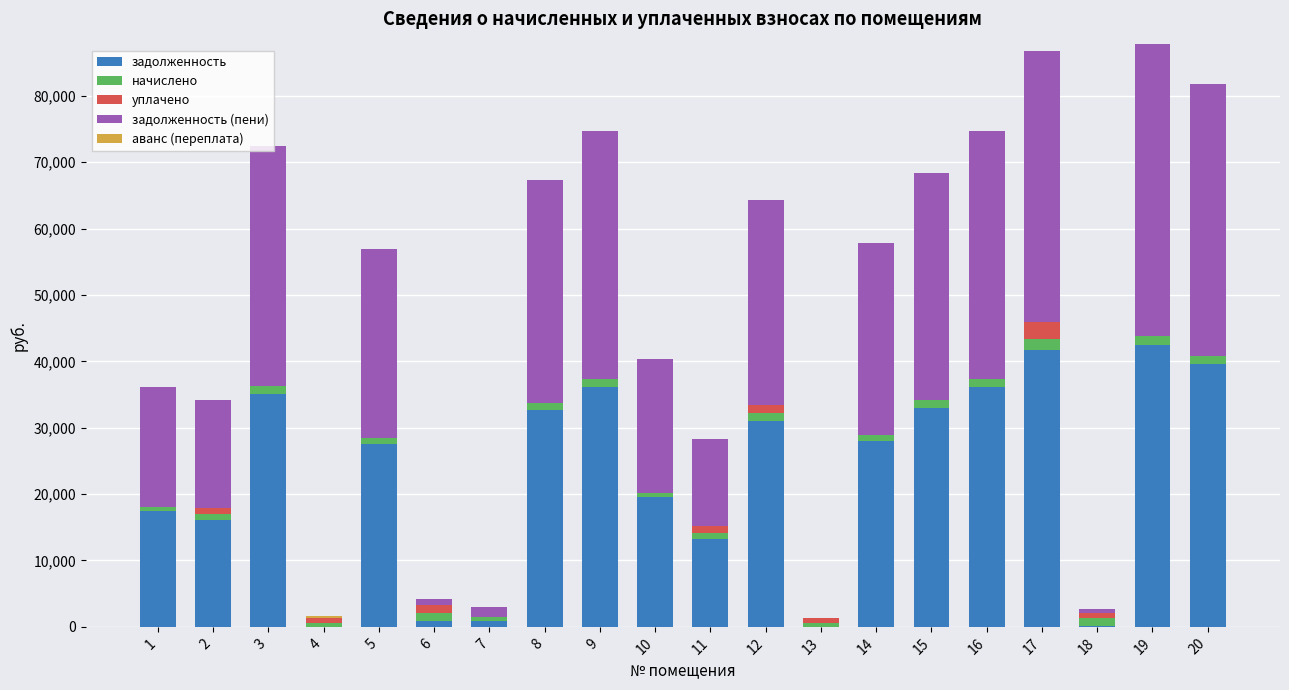

Are the bars horizontal?

No